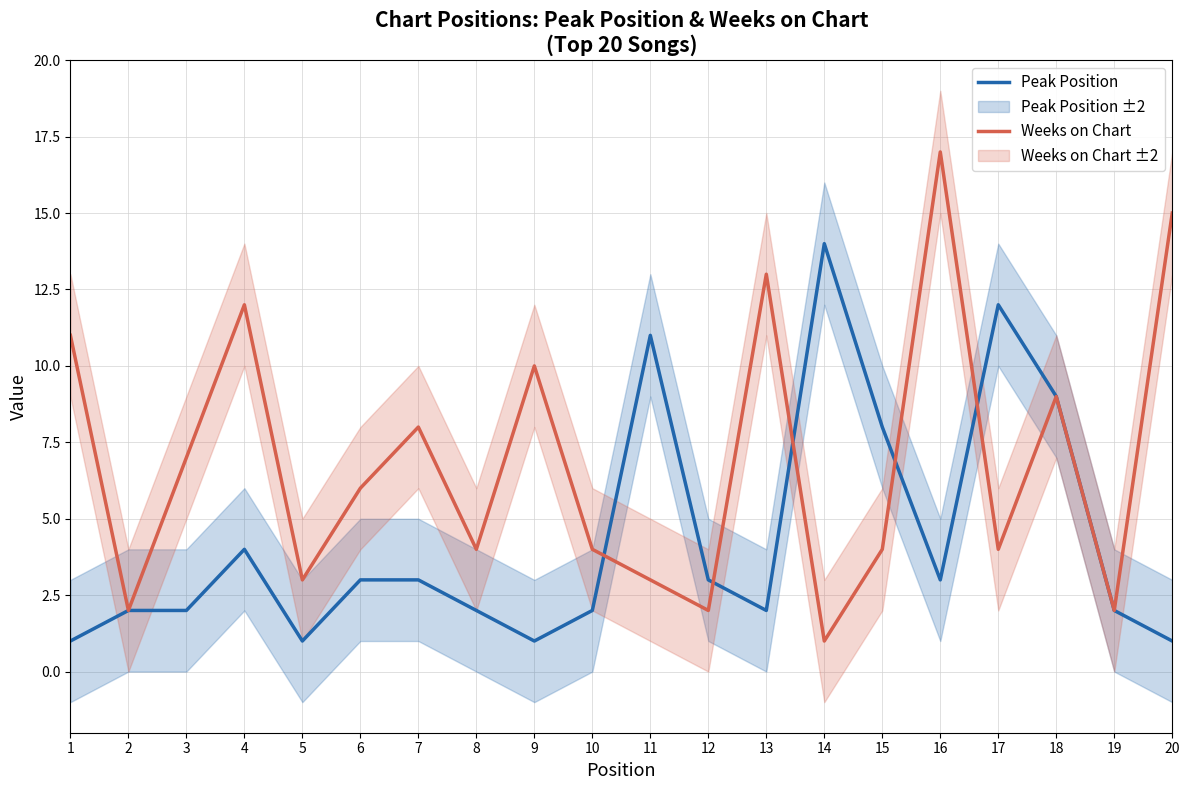

Is the value of Peak Position at 18 greater than the value of Weeks on Chart at 2?

Yes